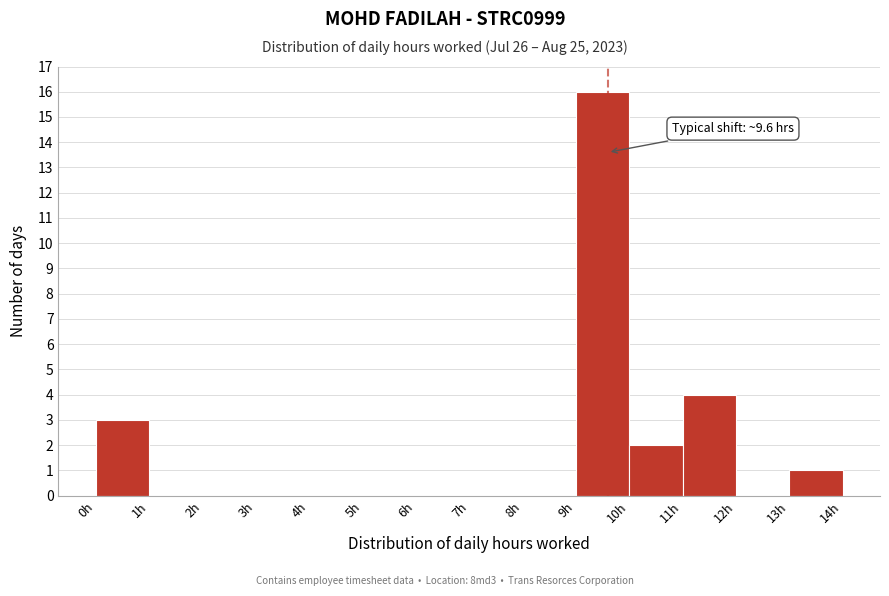

Which range on the x-axis has the tallest bar?

9 to 10